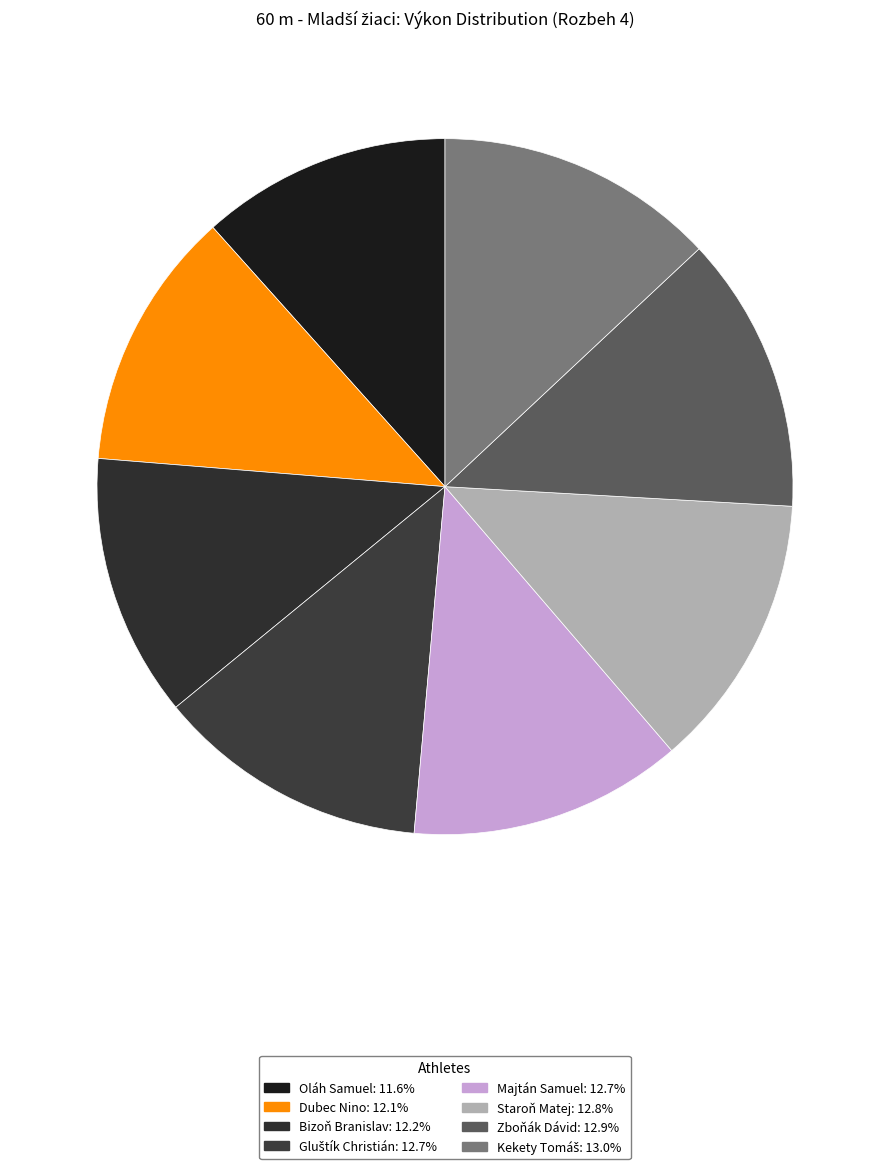

Is there any slice that represents more than half of the pie?

No